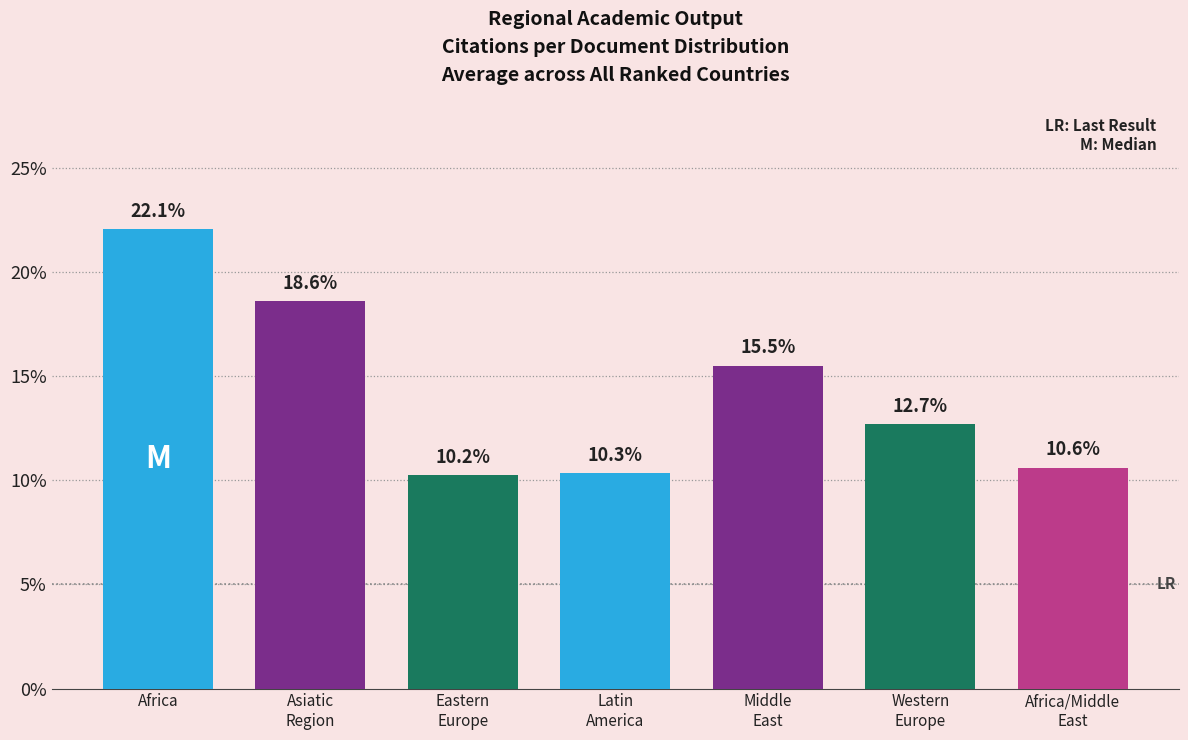

Are the bars horizontal?

No